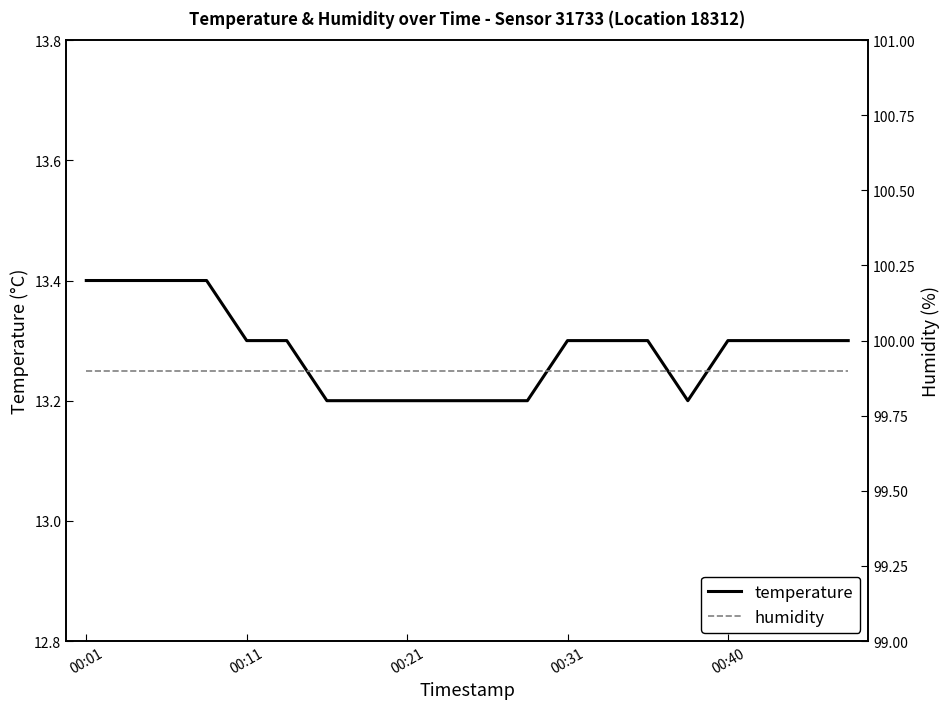

The value of humidity at 10 is 99.9. True or false?

True